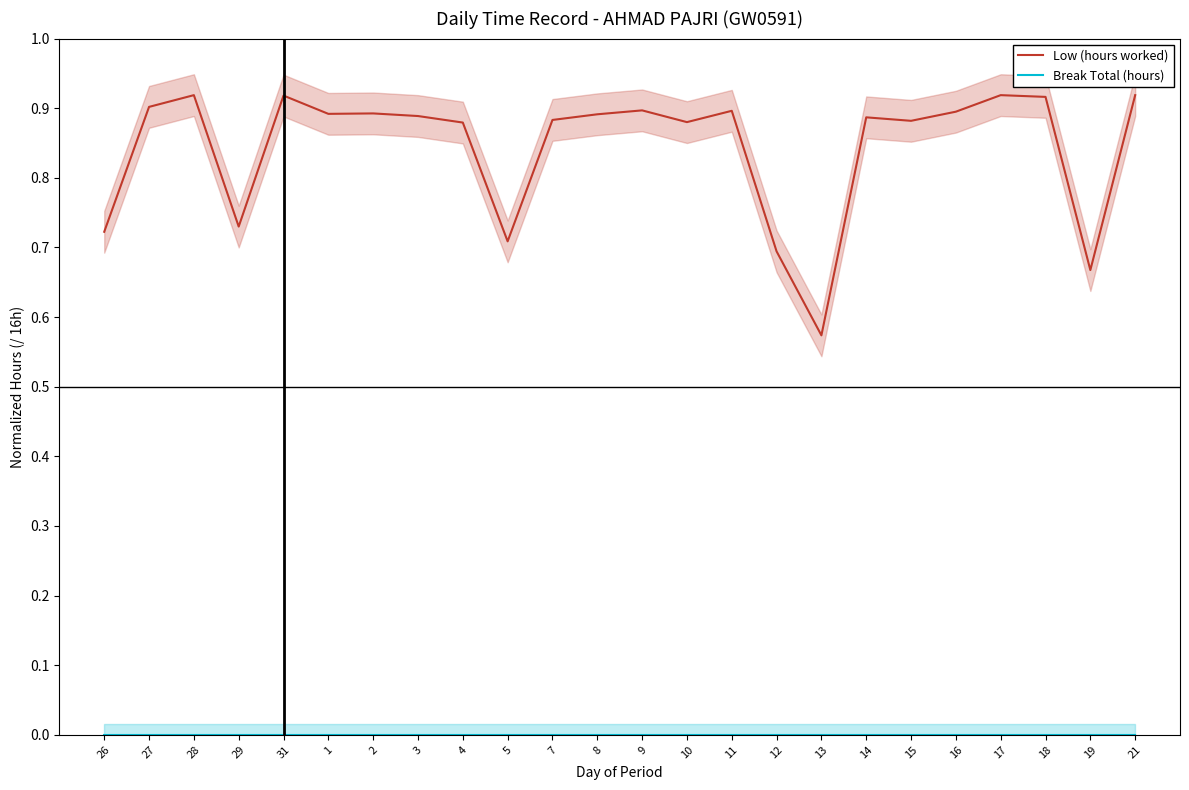

What is the value of the Low (hours worked) point at the 1st from the left?

0.7